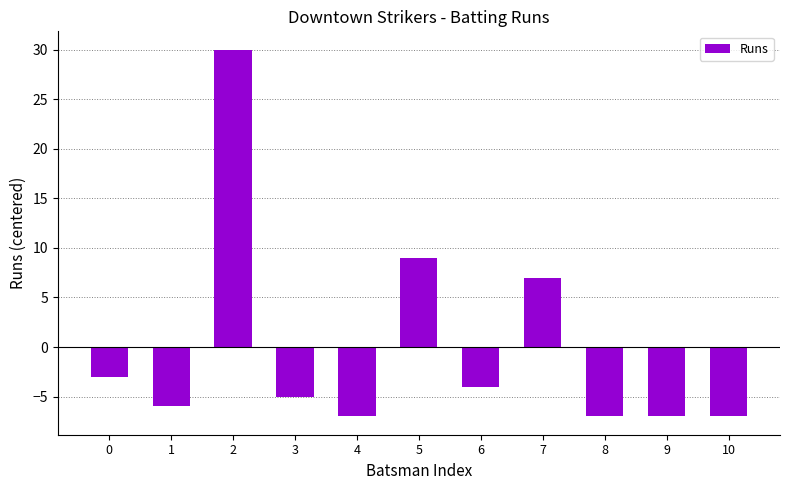

How many bars are there in total?

11